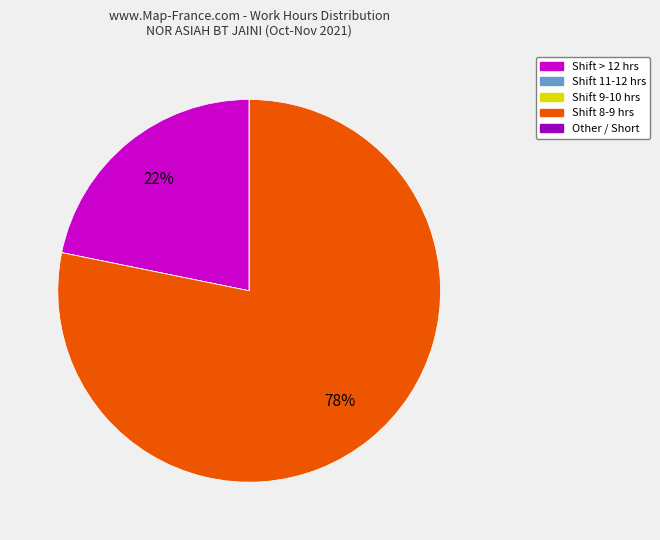

Which category has the biggest portion of the pie?

Shift 8-9 hrs